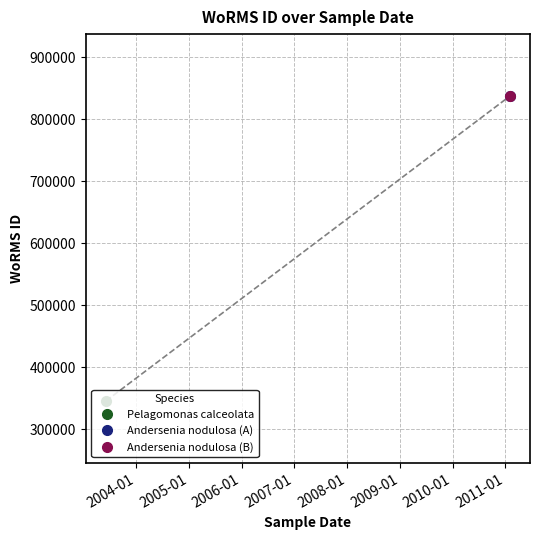

Which has a higher value, 2011-02-01 or 2003-06-07?

2011-02-01